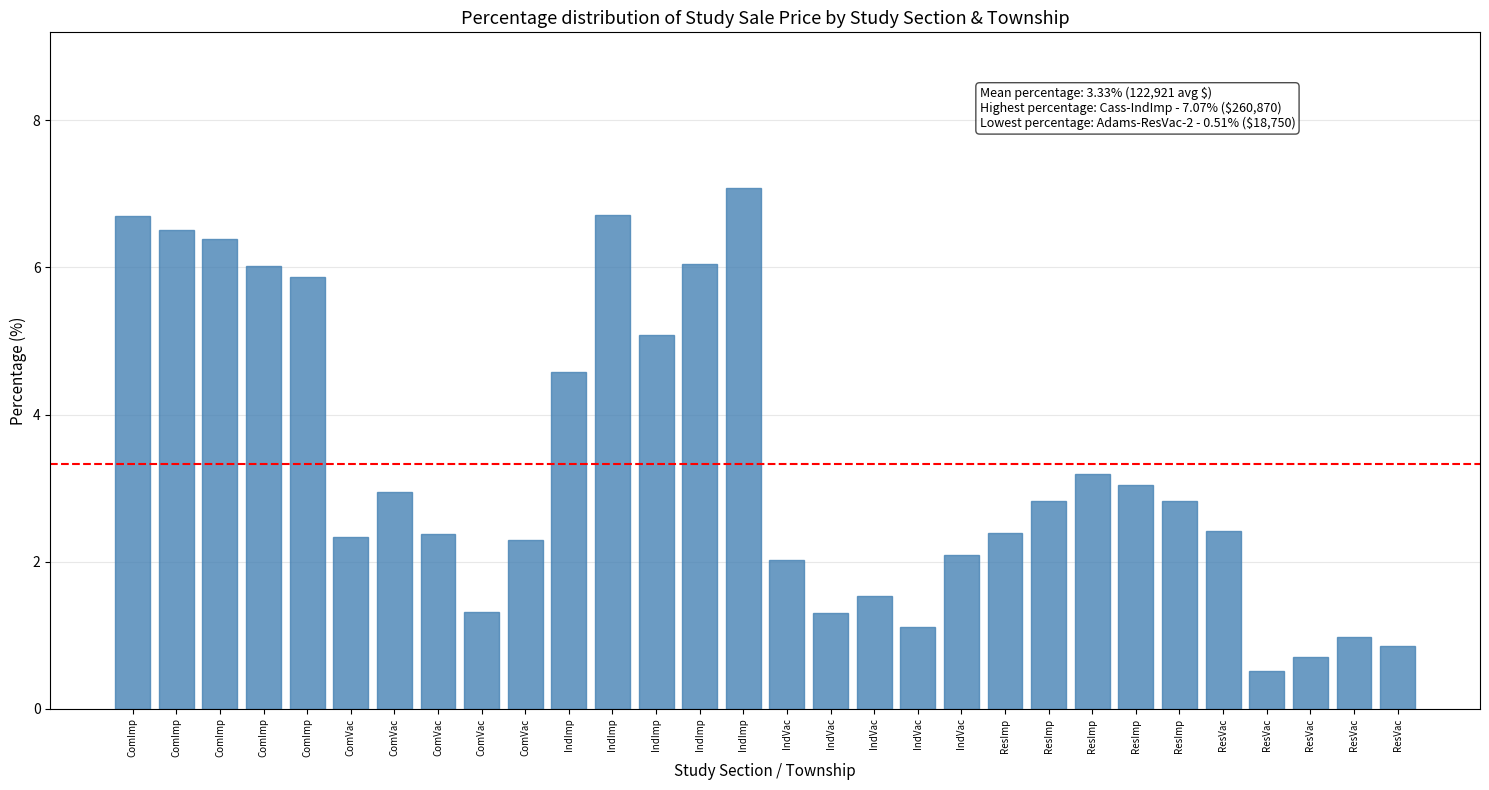

What is the label of the 20th bar from the right?

IndImp